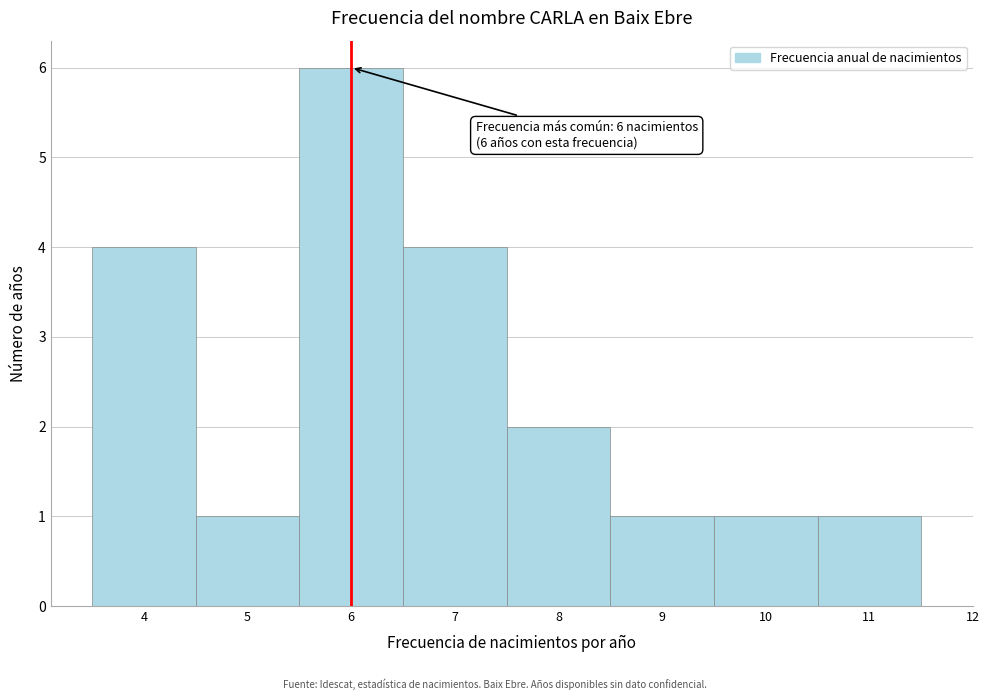

Which range on the x-axis has the tallest bar?

5.5 to 6.5